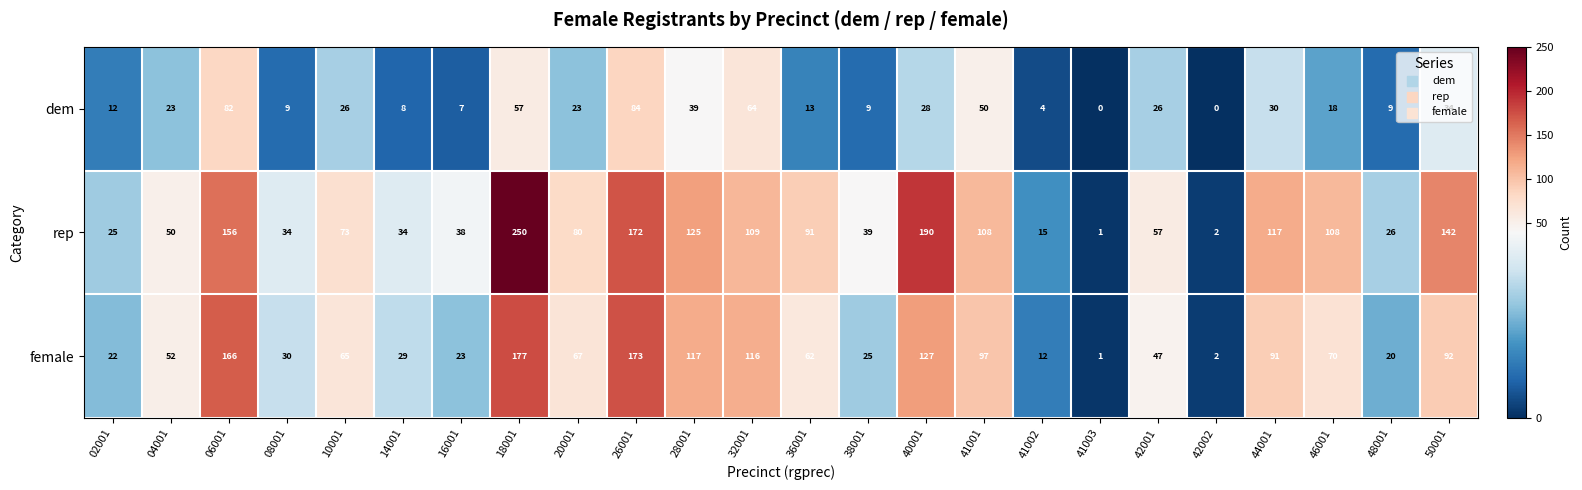

True or false: dem has a value of 75 at 18001.

False